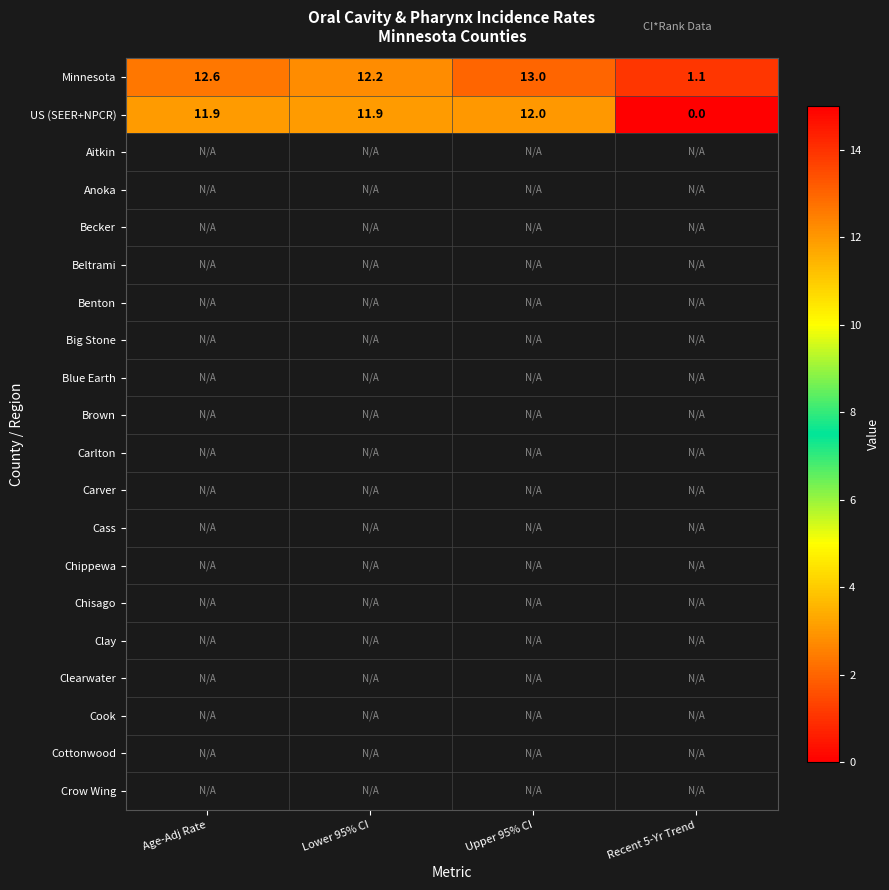

List the series in order of their peak value, highest first.

Minnesota, US (SEER+NPCR), Aitkin, Anoka, Becker, Beltrami, Benton, Big Stone, Blue Earth, Brown, Carlton, Carver, Cass, Chippewa, Chisago, Clay, Clearwater, Cook, Cottonwood, Crow Wing